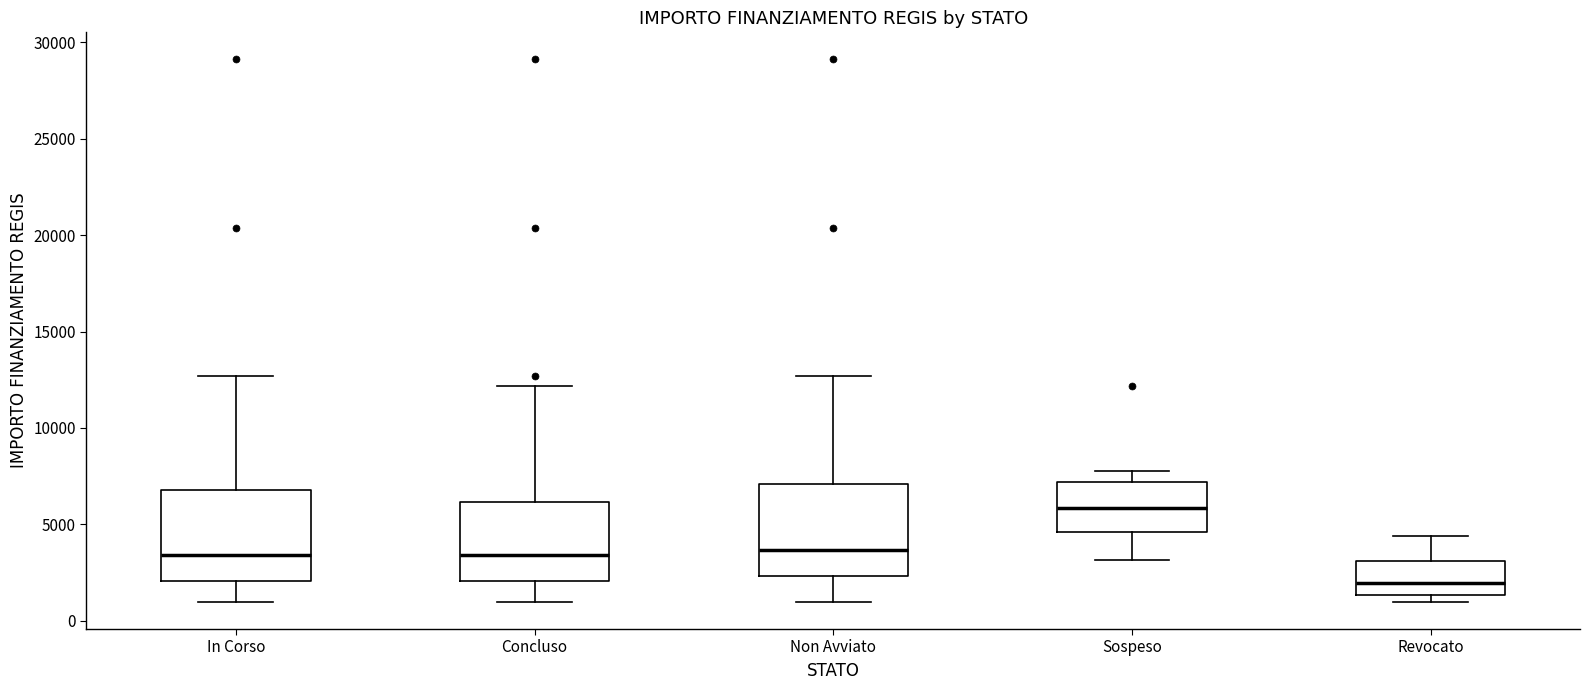

Where does the median line of the box for In Corso sit on the y-axis? The values are not printed on the chart, so give them approximately, as read against the axis.

3500